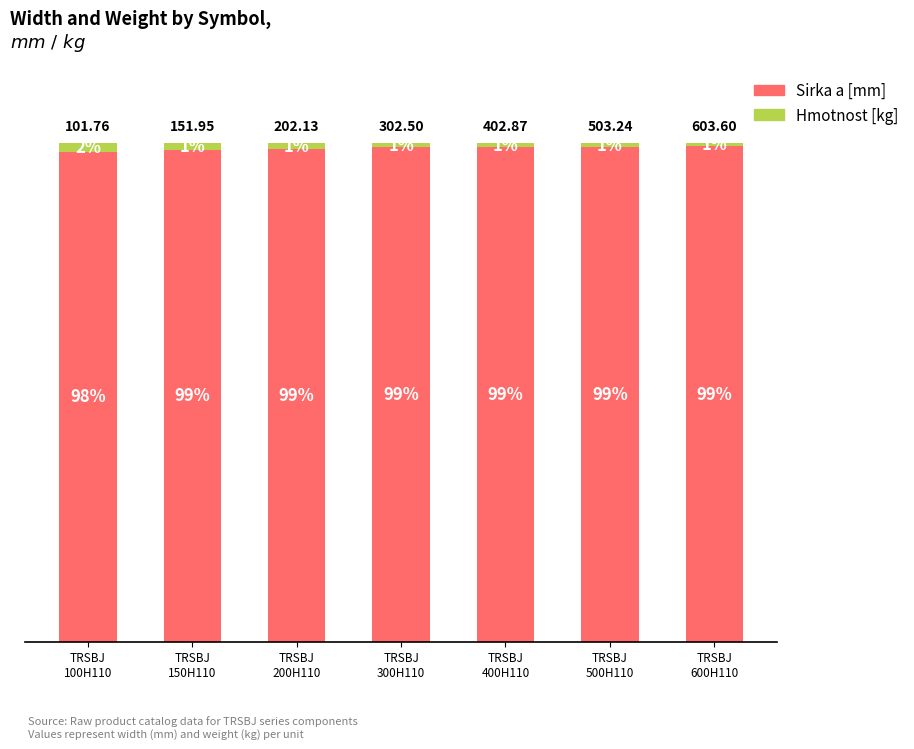

Which series changed the most between TRSBJ
400H110 and TRSBJ
500H110?

Sirka a [mm]